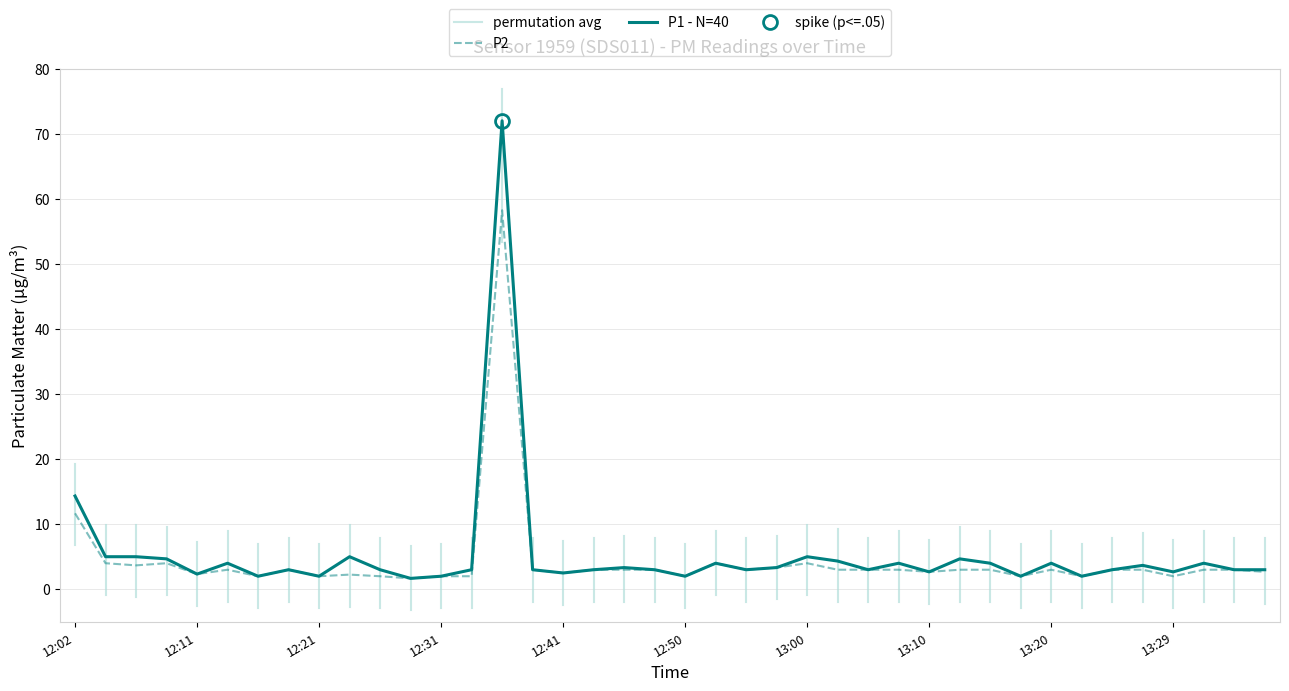

How many data points in P2 are less than 3?

15